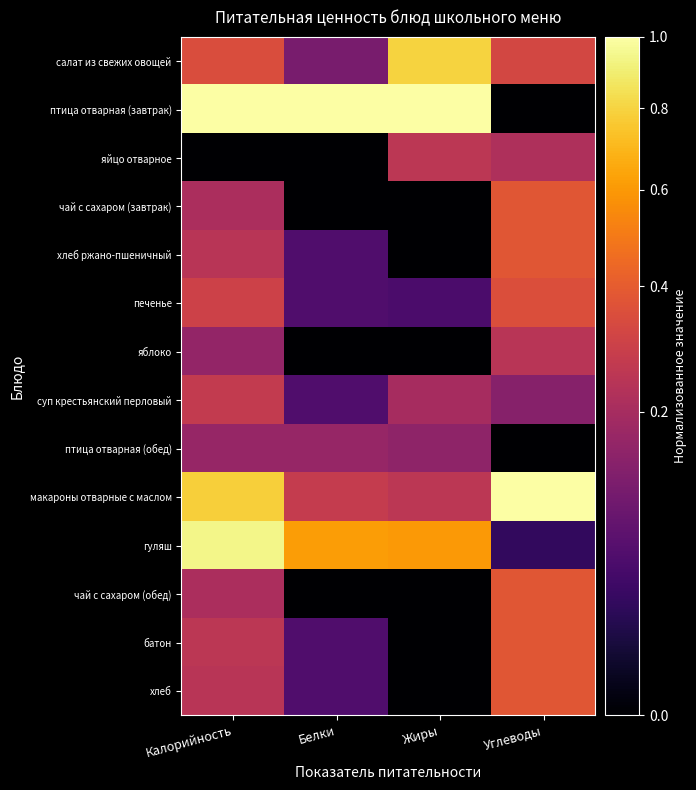

Which series changed the most between Жиры and Углеводы?

птица отварная (завтрак)